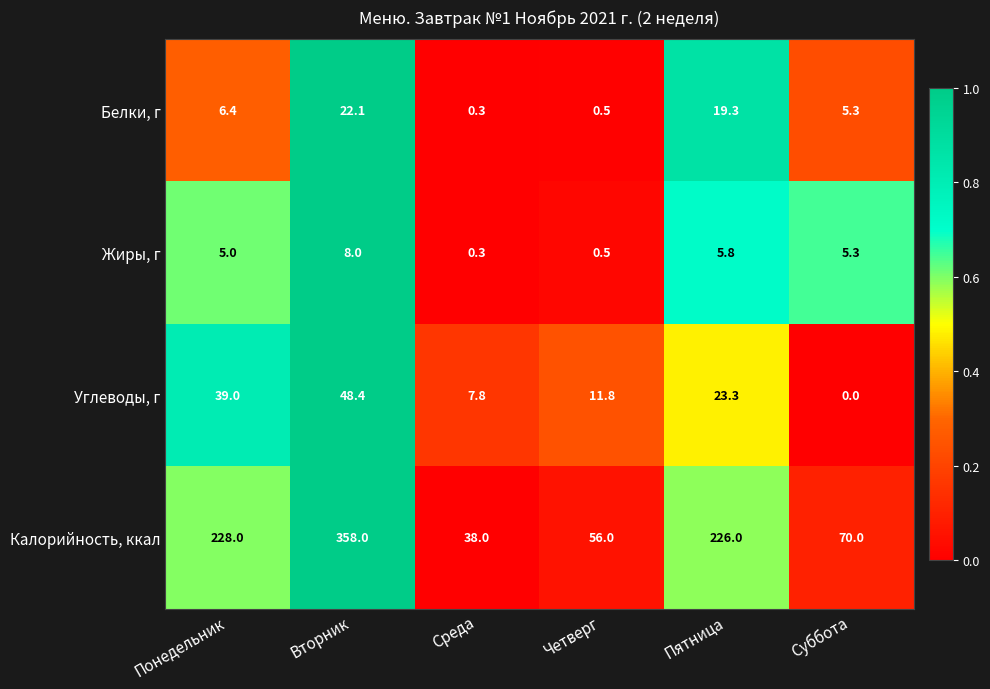

Reading right to left, transcribe all the data shown in this chart.

Белки, г: Суббота=5.3	Пятница=19.3	Четверг=0.5	Среда=0.3	Вторник=22.1	Понедельник=6.4
Жиры, г: Суббота=5.3	Пятница=5.8	Четверг=0.5	Среда=0.3	Вторник=8.0	Понедельник=5.0
Углеводы, г: Суббота=0.0	Пятница=23.3	Четверг=11.8	Среда=7.8	Вторник=48.4	Понедельник=39.0
Калорийность, ккал: Суббота=70.0	Пятница=226.0	Четверг=56.0	Среда=38.0	Вторник=358.0	Понедельник=228.0